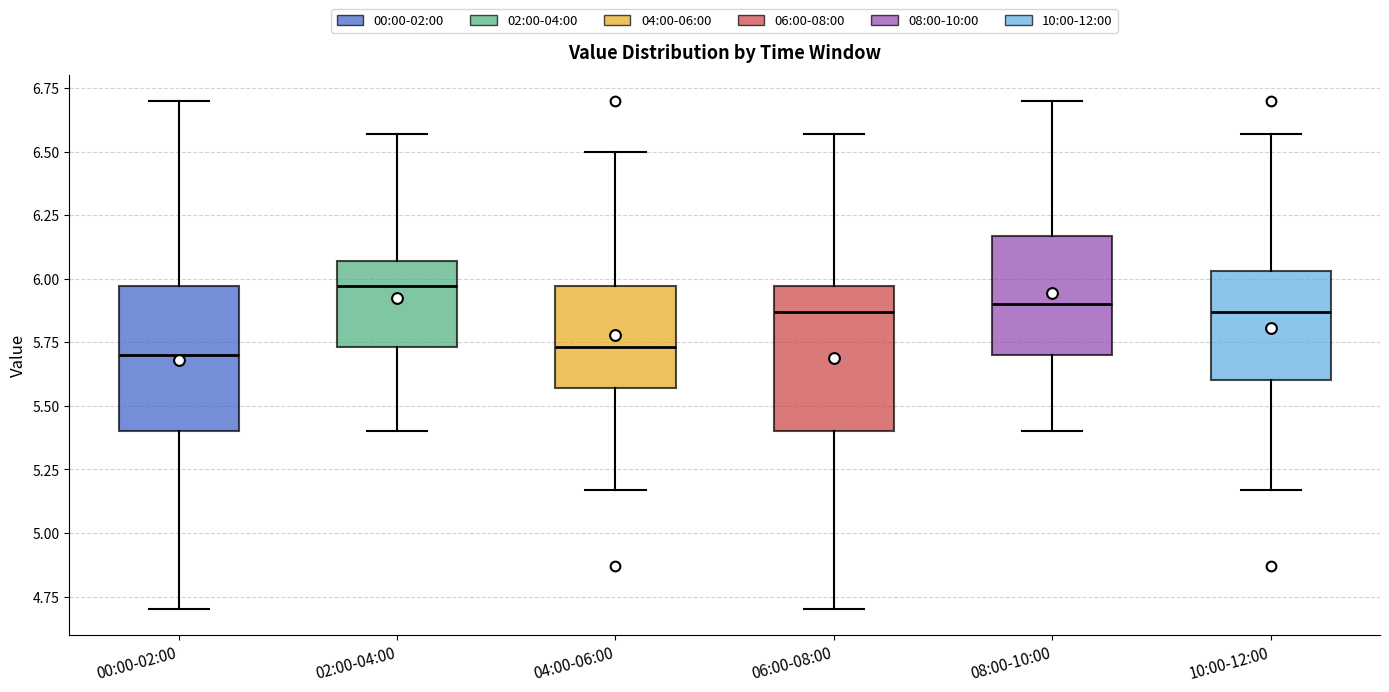

Where does the upper whisker of the box for 02:00-04:00 end on the y-axis? The values are not printed on the chart, so give them approximately, as read against the axis.

6.55